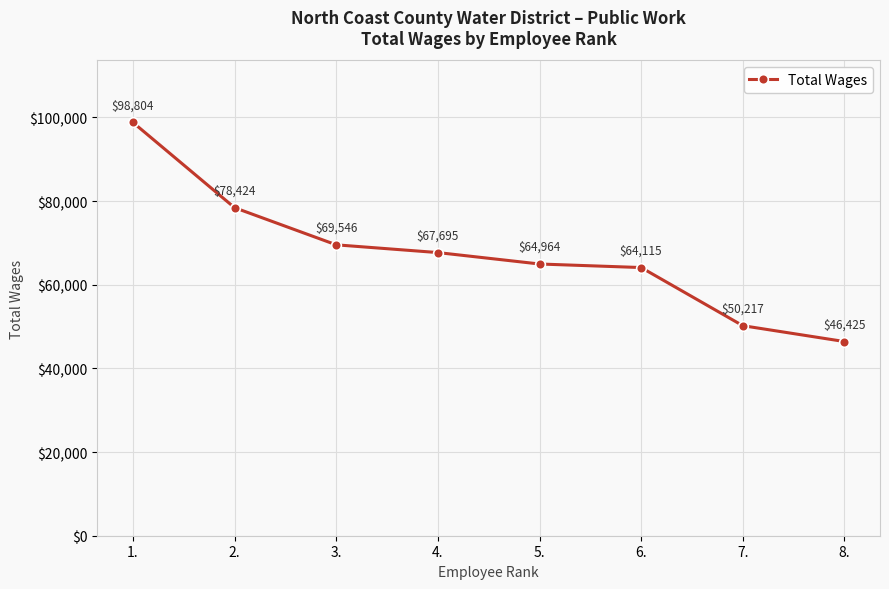

True or false: the data has more than 1 interior local peaks.

False